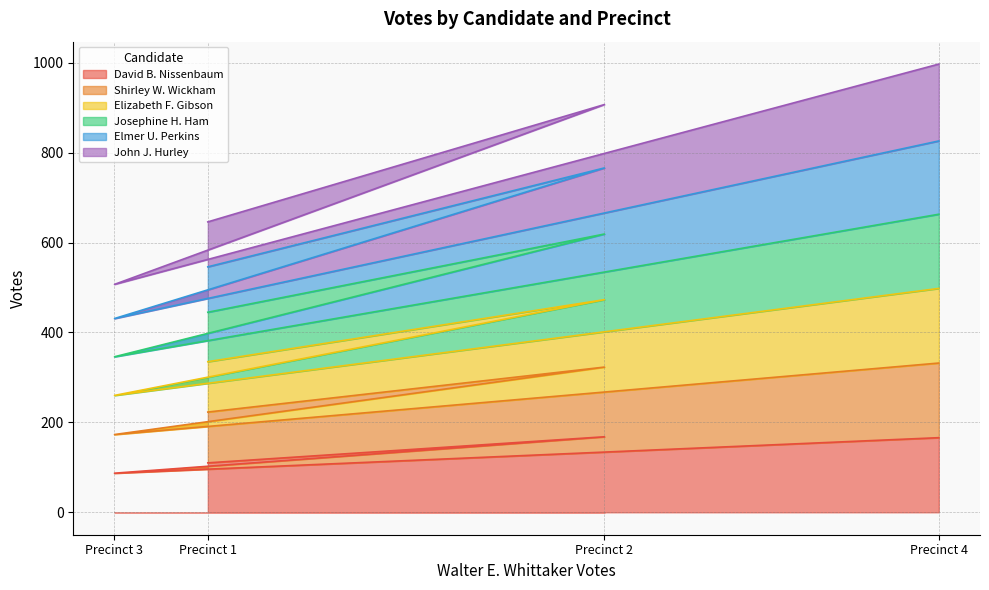

What is the total value across all series at Precinct 1?

646